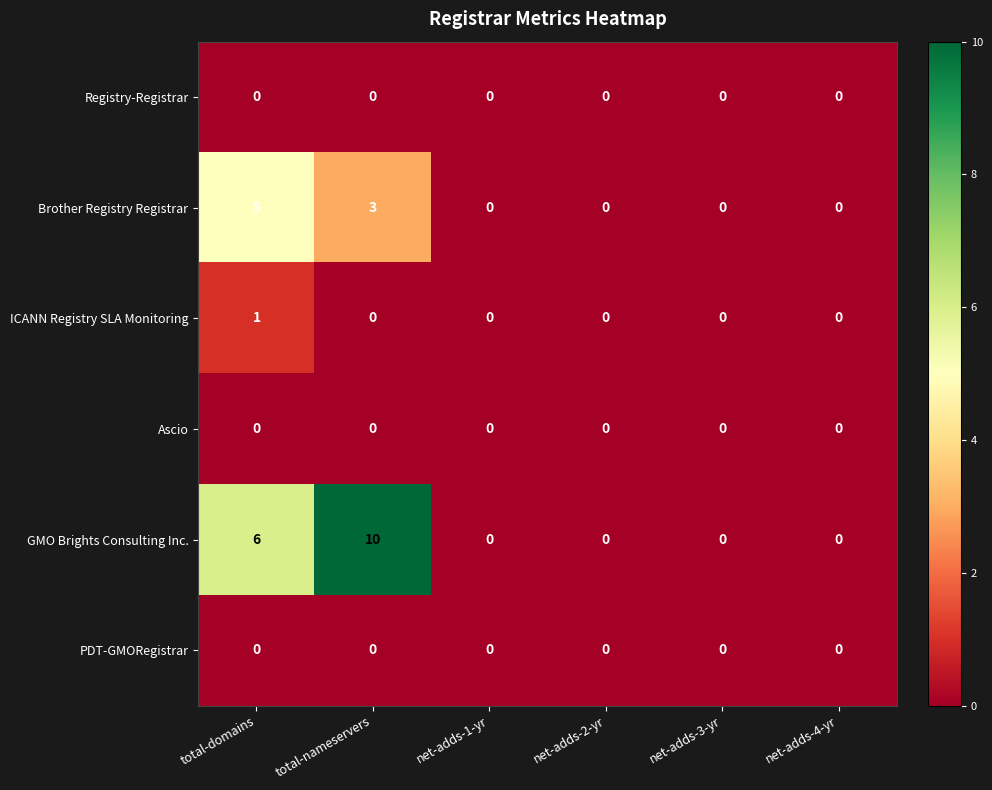

At which category does the chart reach its peak across all series?

total-nameservers